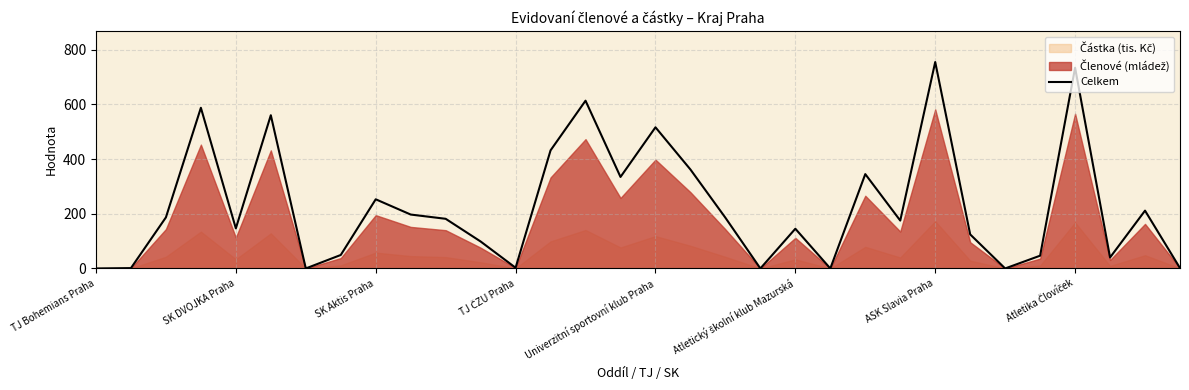

The value at 11 is 36.2. True or false?

False